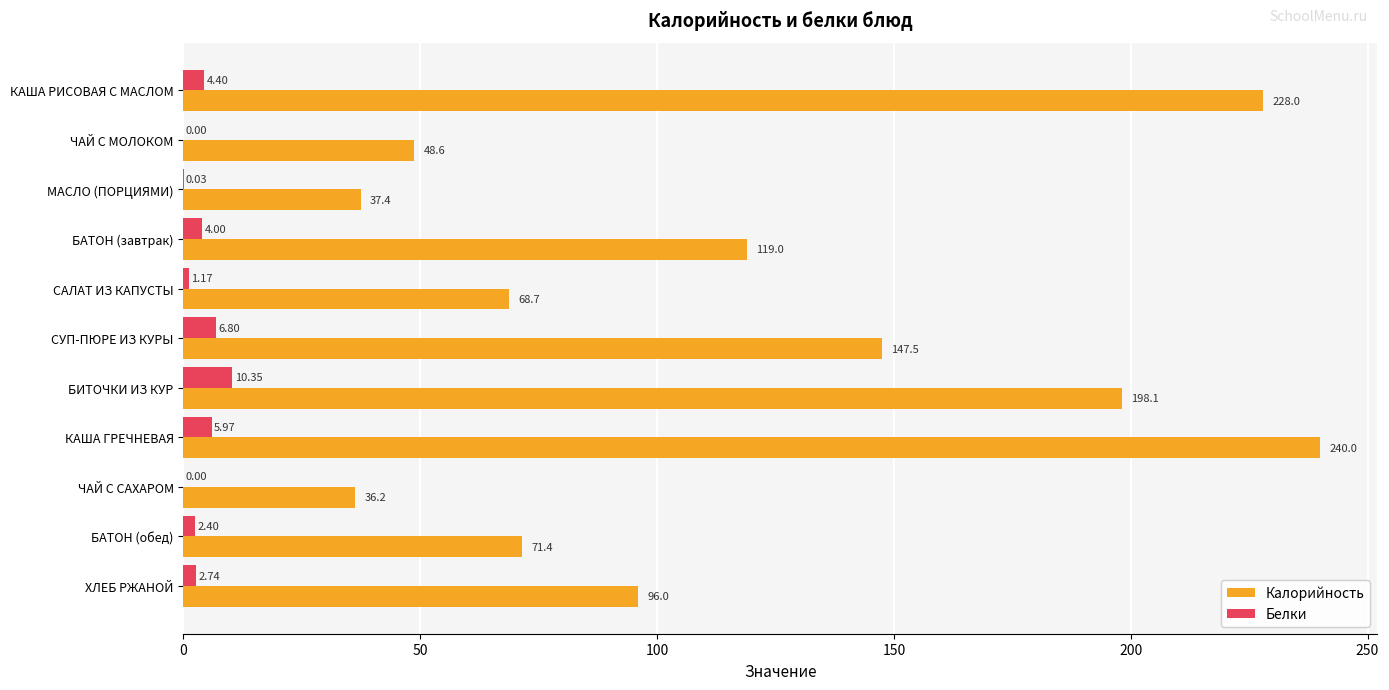

What is the maximum value shown in the chart?

240.0